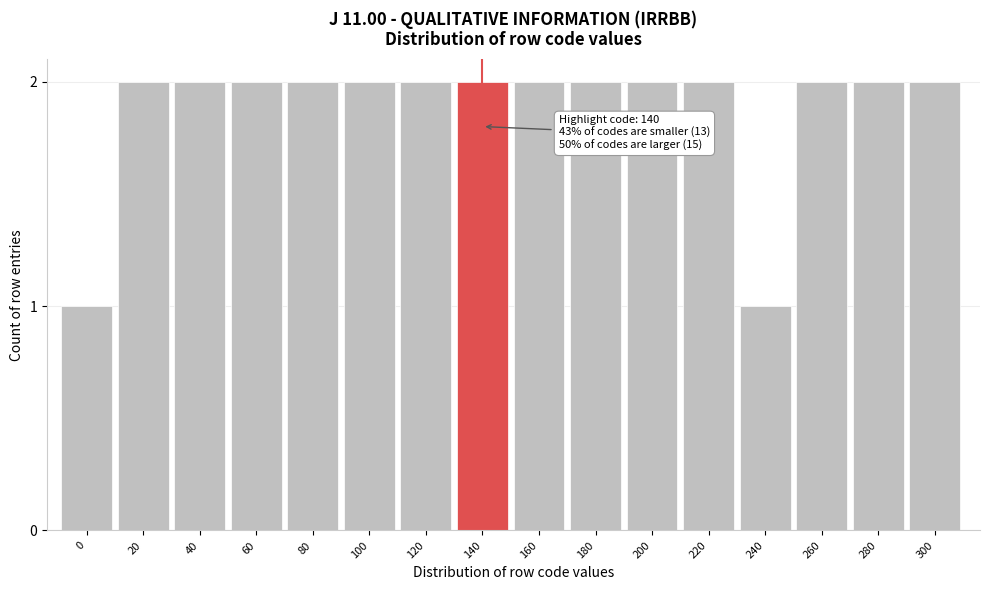

Reading left to right, list all the values displayed in this chart.

1	2	2	2	2	2	2	2	2	2	2	2	1	2	2	2